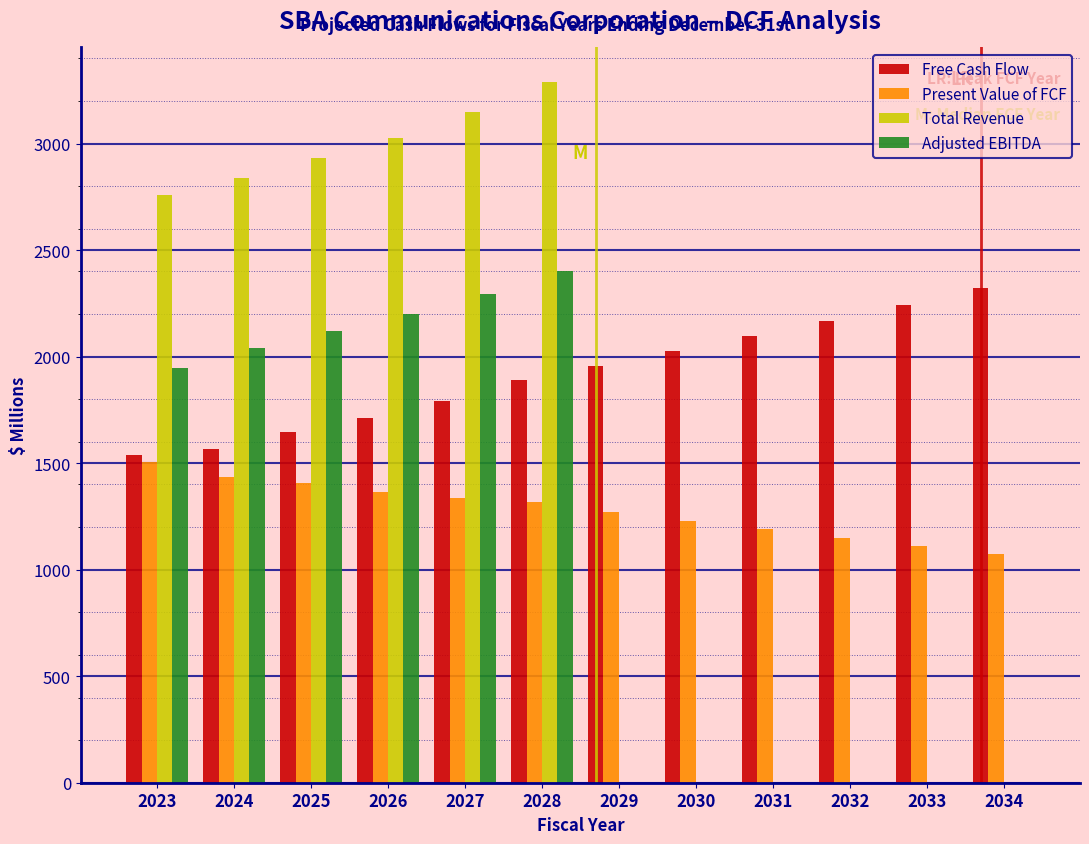

What is the total value across all series at 2025?

8111.0